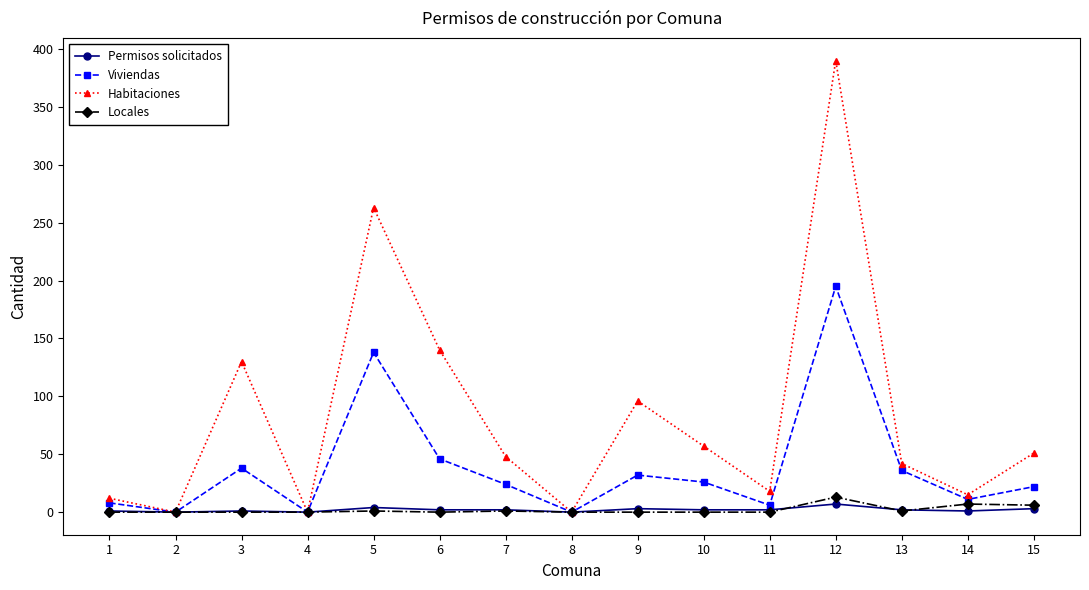

Which series has the largest range (max minus min)?

Habitaciones